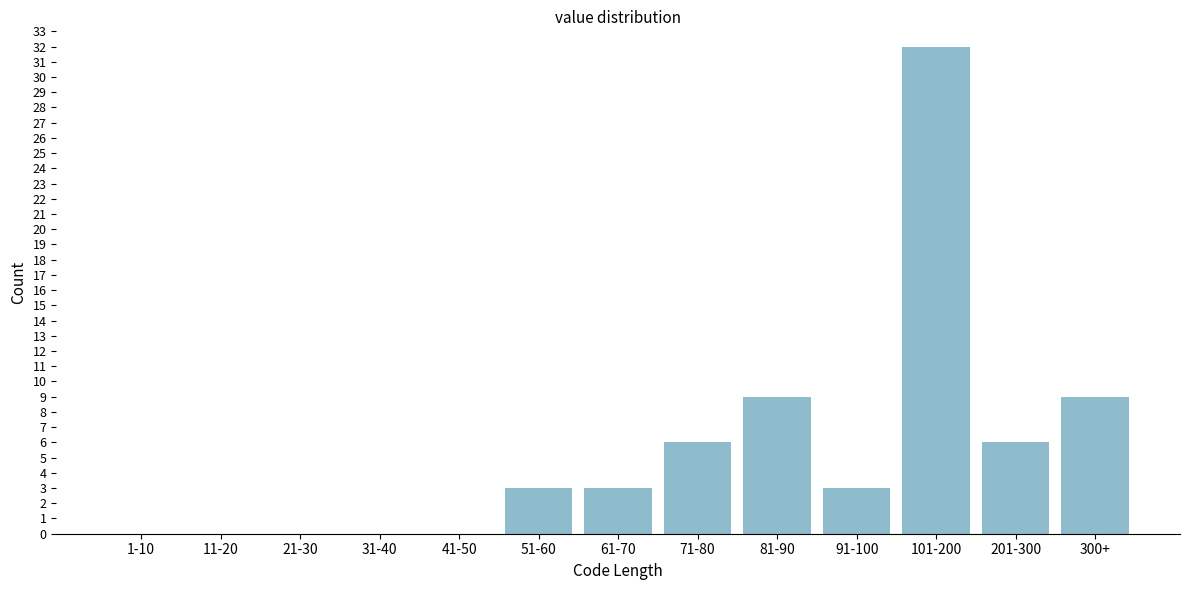

Reading left to right, list all the values displayed in this chart.

1-10=0	11-20=0	21-30=0	31-40=0	41-50=0	51-60=3	61-70=3	71-80=6	81-90=9	91-100=3	101-200=32	201-300=6	300+=9